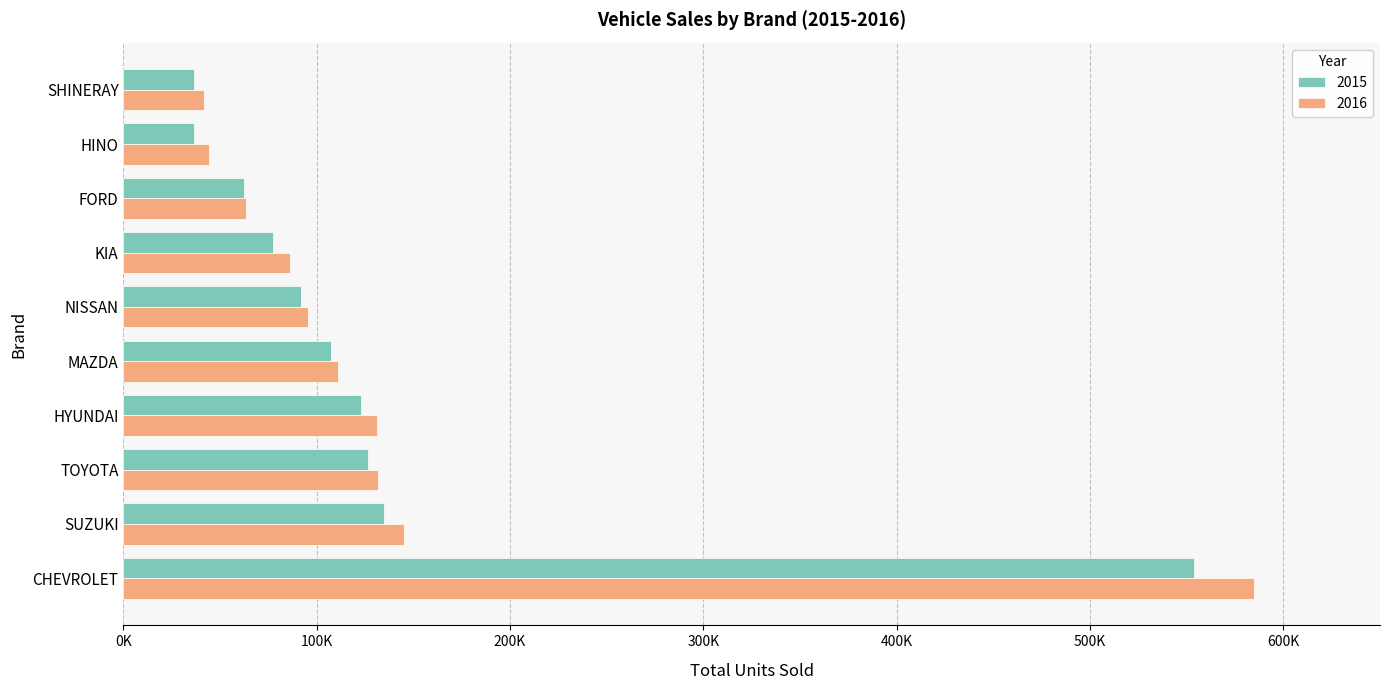

What is the total value across all series at SHINERAY?

77782